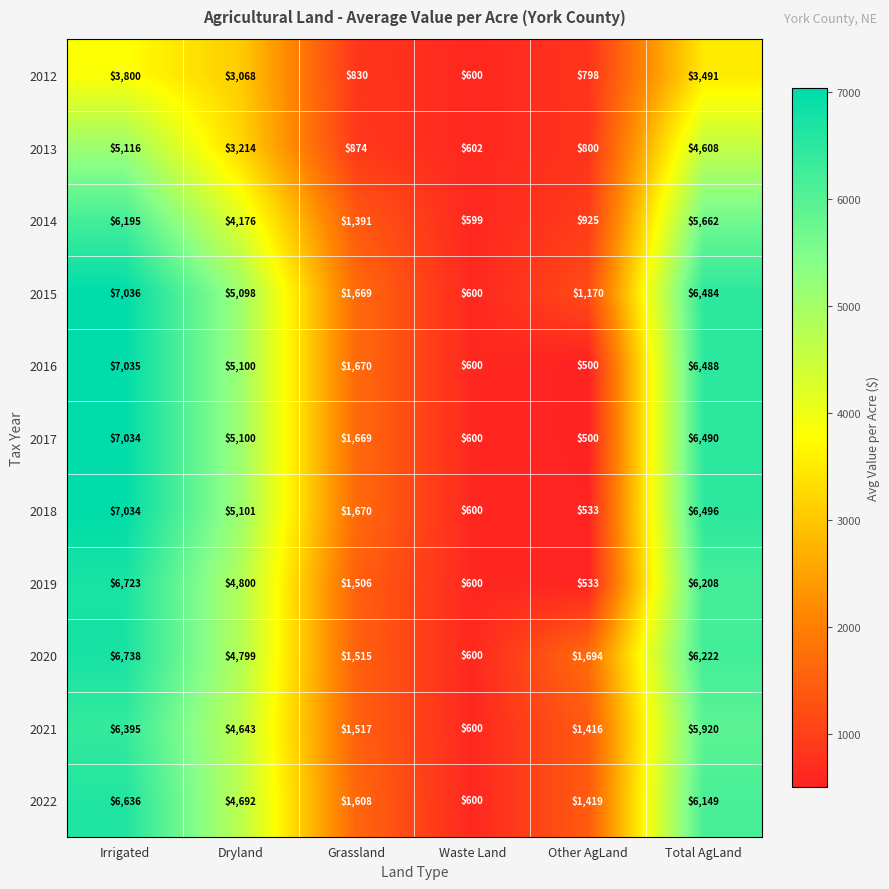

What is the sum of the 2020 values at Total AgLand and Dryland?

11021